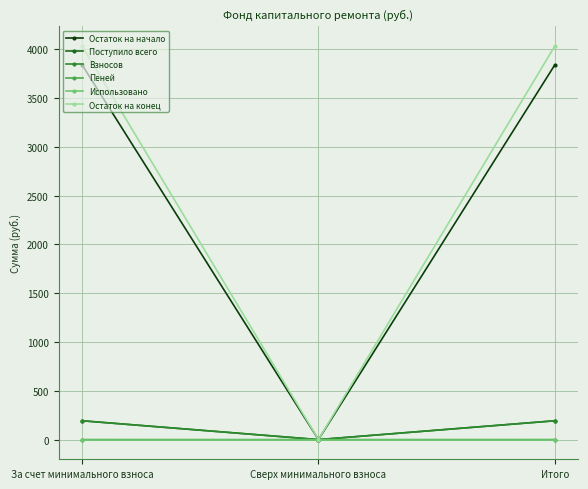

What is the label of the 3rd point from the right?

За счет минимального взноса